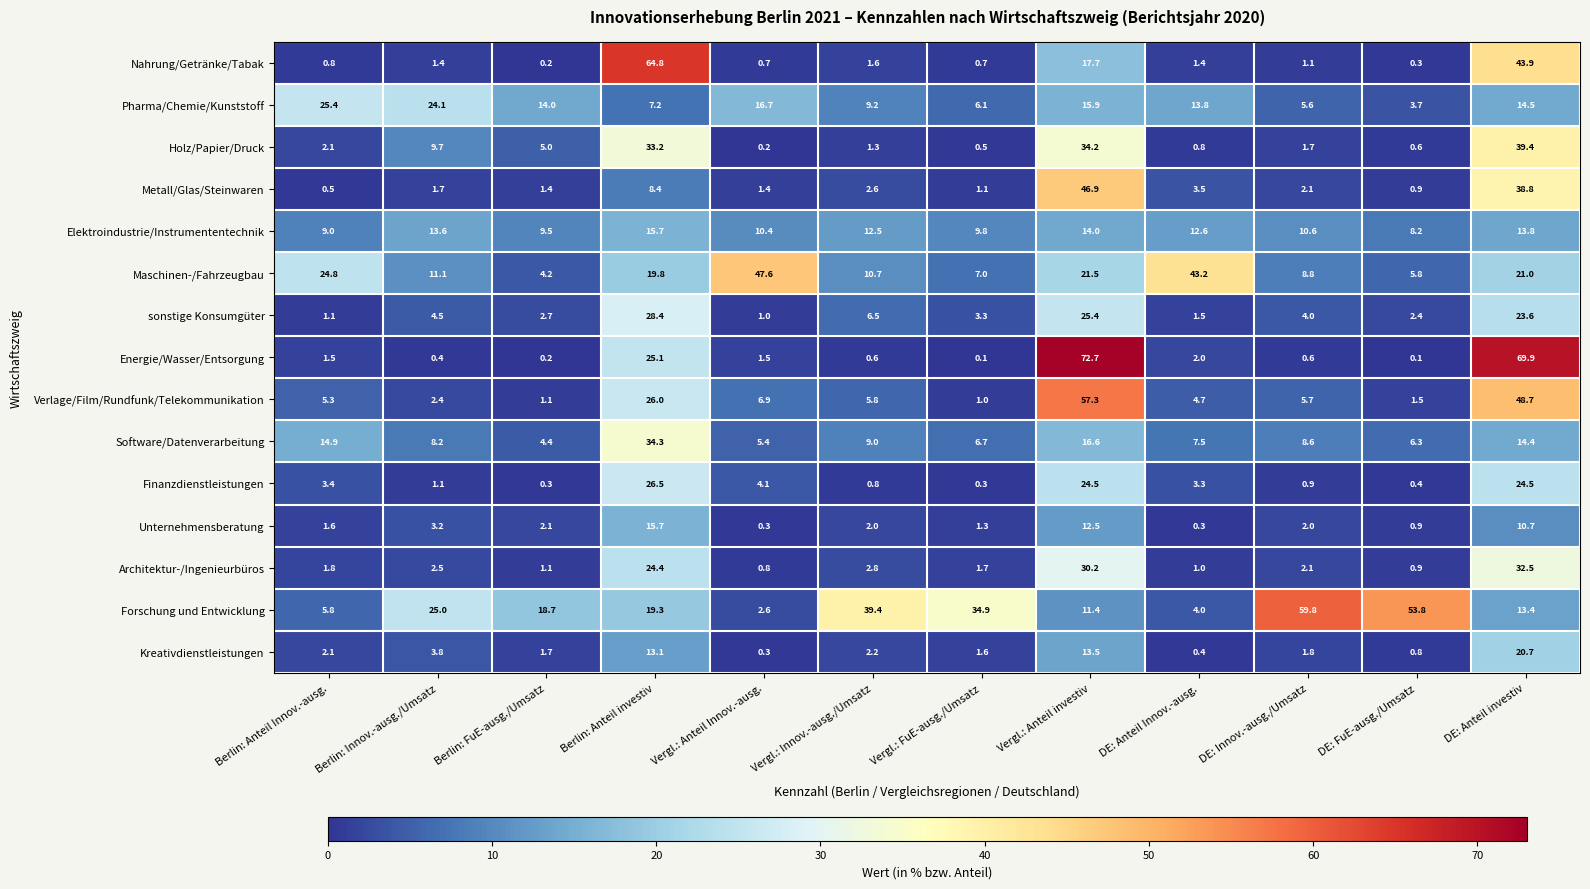

At how many categories does at least one series exceed 66?

2